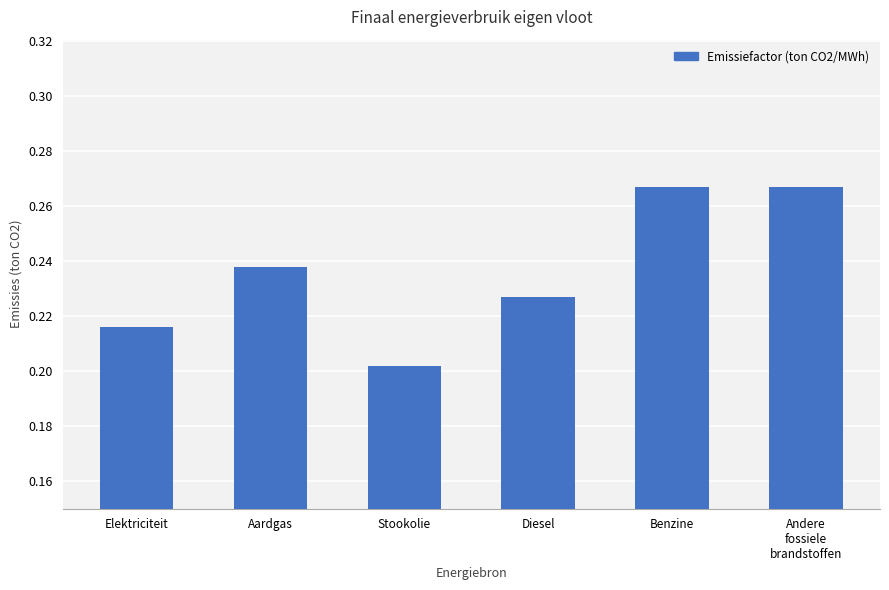

Is it true that the value at Andere
fossiele
brandstoffen is 0.4?

False